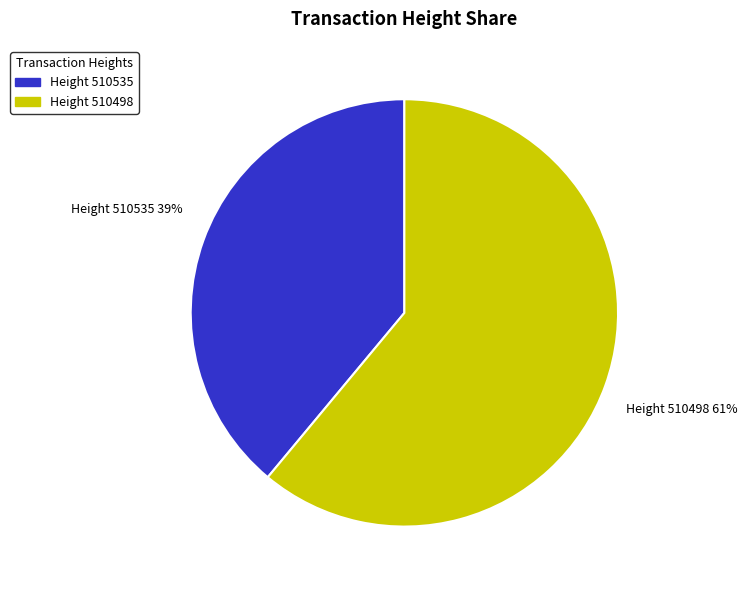

Is there a majority slice in this chart?

Yes